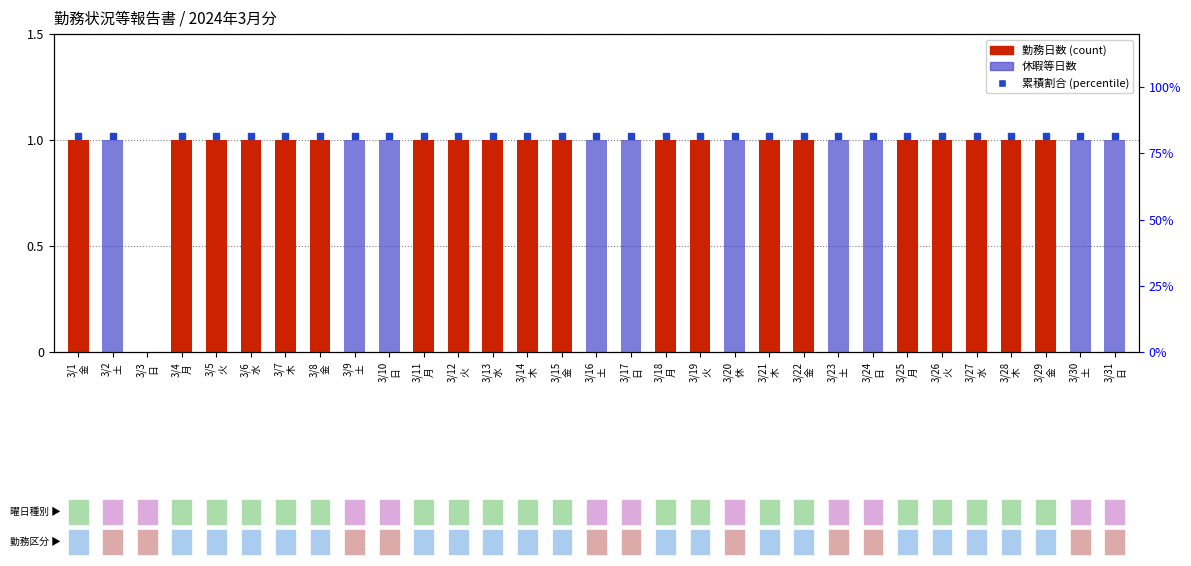

What is the label of the 24th bar from the right?

3/8
金